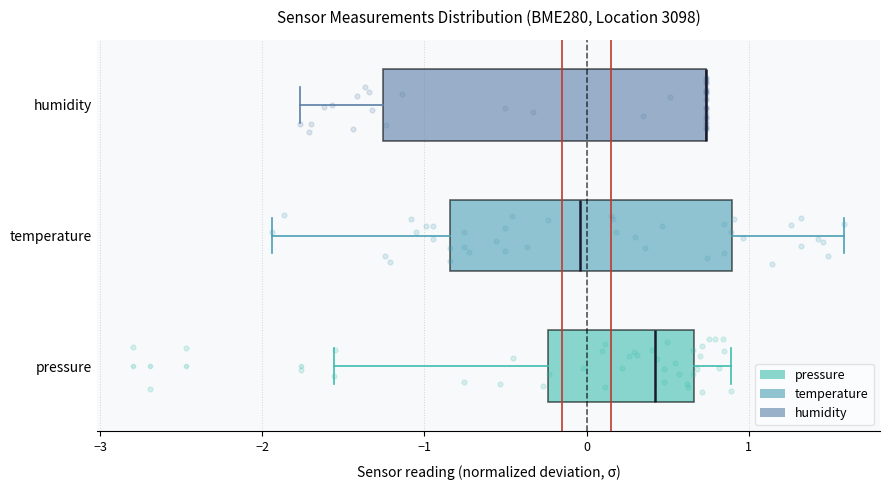

Where is the left edge of the box for temperature on the x-axis? The values are not printed on the chart, so give them approximately, as read against the axis.

-0.8